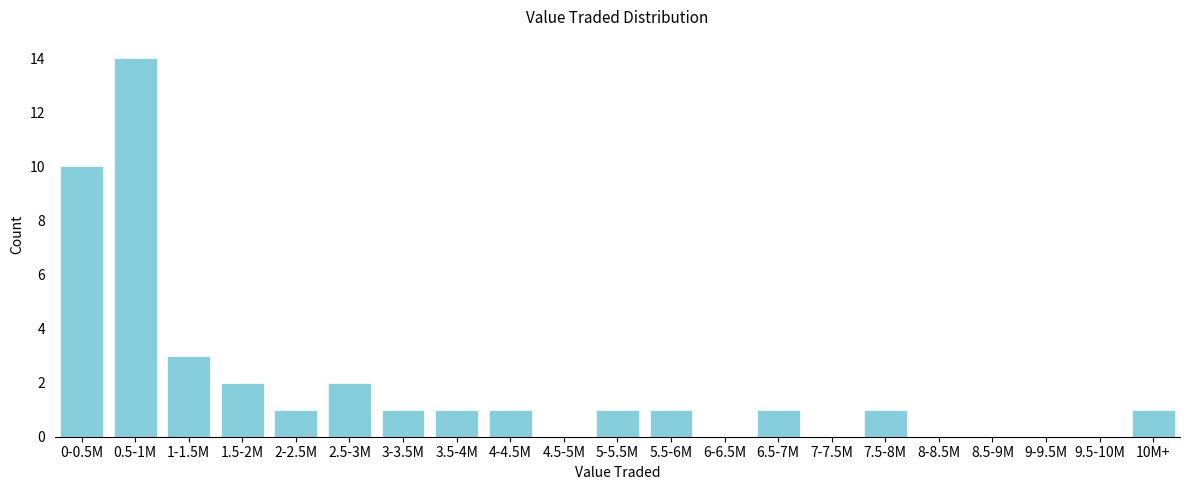

Reading left to right, what are all the values shown in this chart?

0-0.5M=10	0.5-1M=14	1-1.5M=3	1.5-2M=2	2-2.5M=1	2.5-3M=2	3-3.5M=1	3.5-4M=1	4-4.5M=1	4.5-5M=0	5-5.5M=1	5.5-6M=1	6-6.5M=0	6.5-7M=1	7-7.5M=0	7.5-8M=1	8-8.5M=0	8.5-9M=0	9-9.5M=0	9.5-10M=0	10M+=1